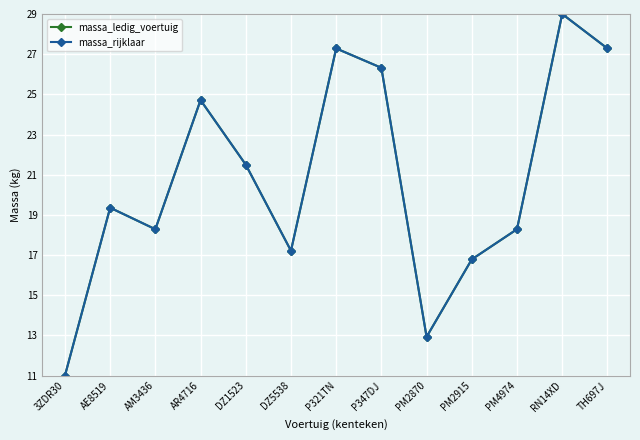

Where is the first local minimum for massa_ledig_voertuig?

AM3436